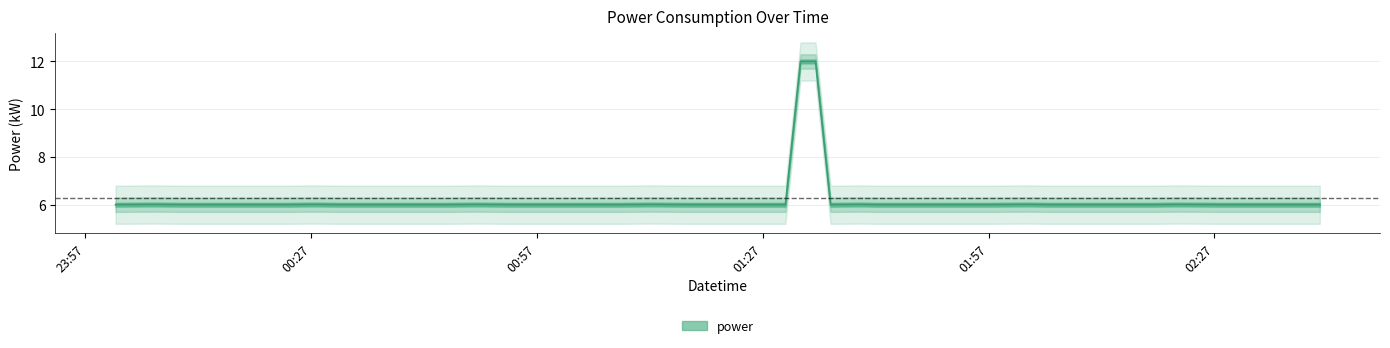

Reading right to left, list all the values displayed in this chart.

6.0	6.0	6.0	6.0	6.0	6.0	6.0	6.0	6.0	6.0	6.0	6.0	6.0	6.0	6.0	6.0	12.0	12.0	6.0	6.0	6.0	6.0	6.0	6.0	6.0	6.0	6.0	6.0	6.0	6.0	6.0	6.0	6.0	6.0	6.0	6.0	6.0	6.0	6.0	6.0